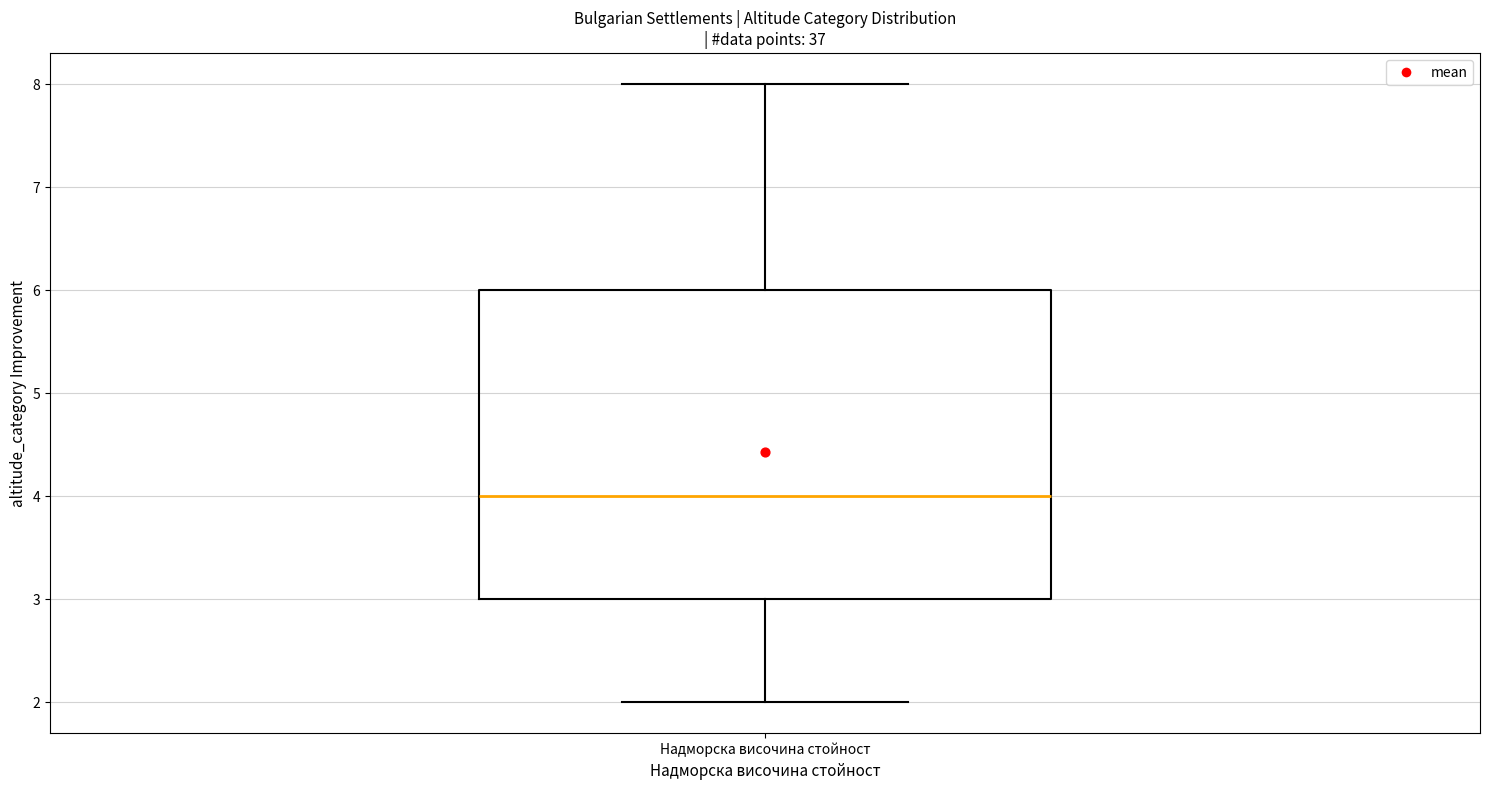

Read this box plot against the y-axis: the position of the median line, the range covered by the box, and the ends of both whiskers. The values are not printed on the chart, so give them approximately, as read against the axis.

median 4, box 3 to 6, whiskers 2 to 8